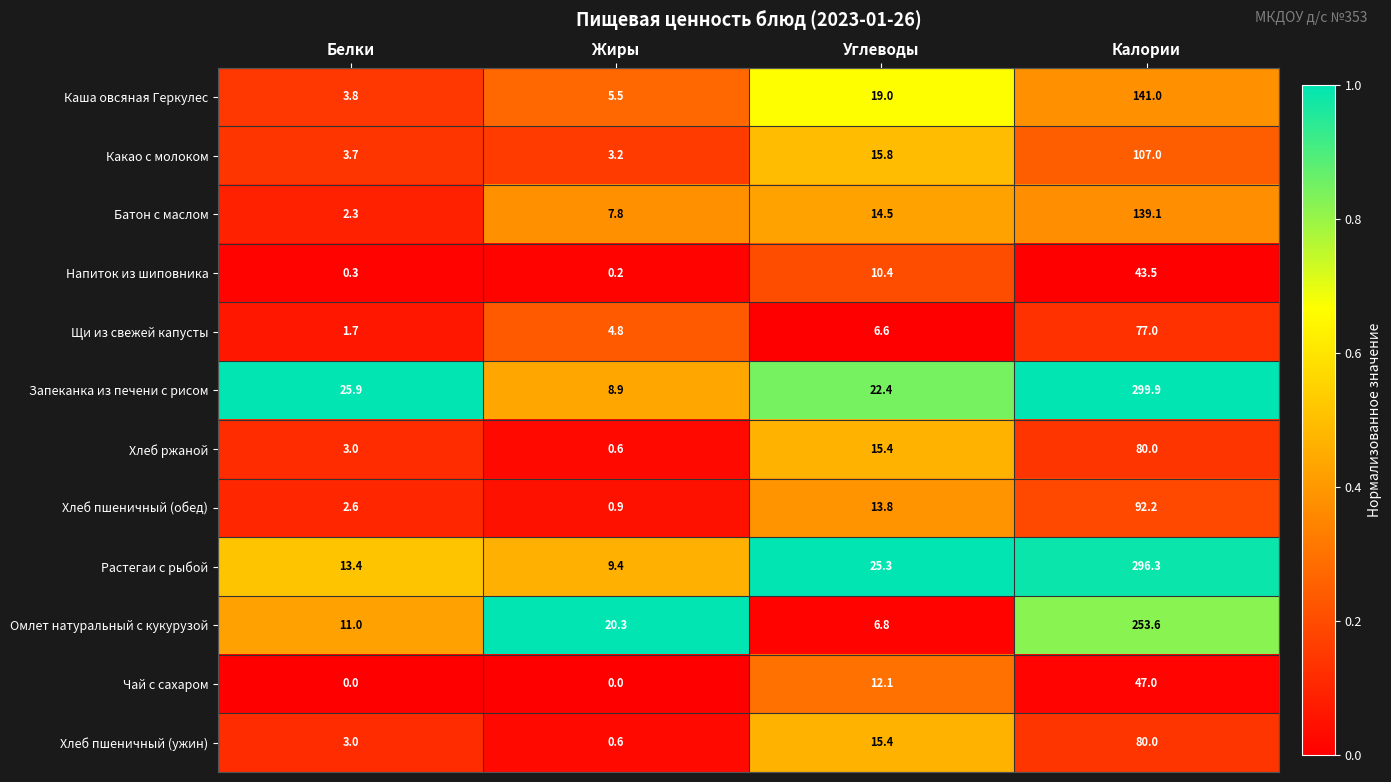

The Растегаи с рыбой series shows 25.3 at Углеводы. True or false?

True